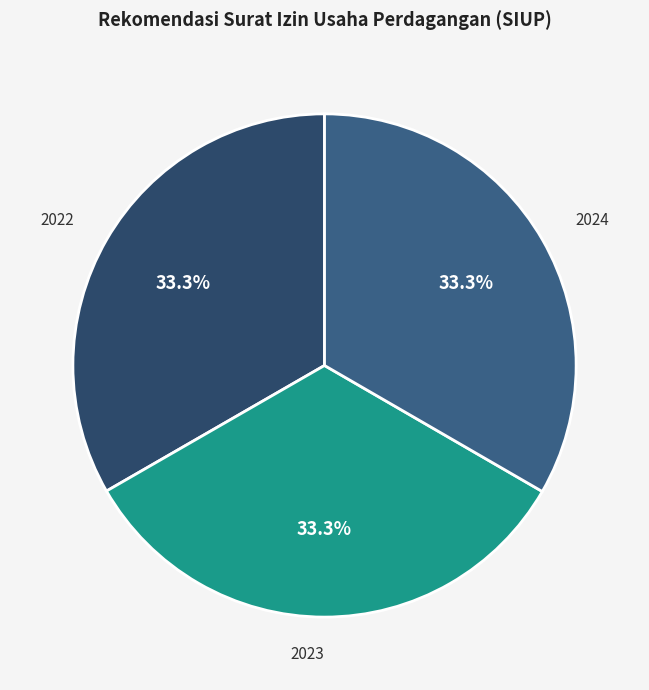

Does 2024 represent more than half of the total?

No